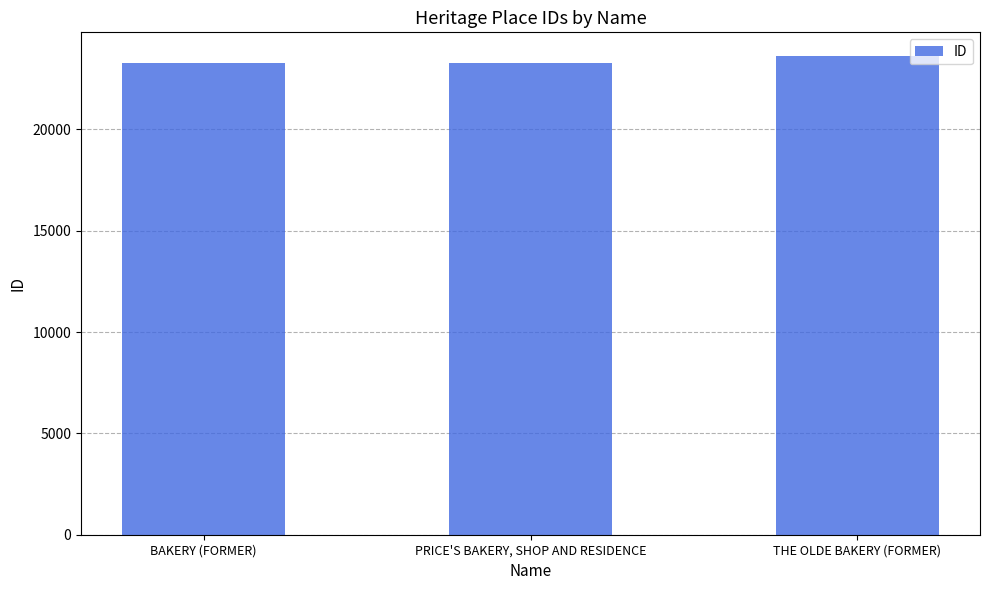

What is the change in value from BAKERY (FORMER) to PRICE'S BAKERY, SHOP AND RESIDENCE?

+8